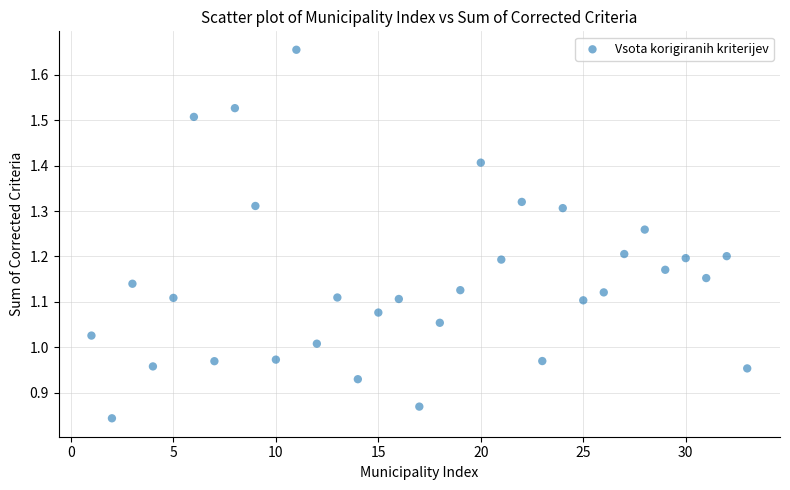

What is the range of X values (max minus min)?

32.0